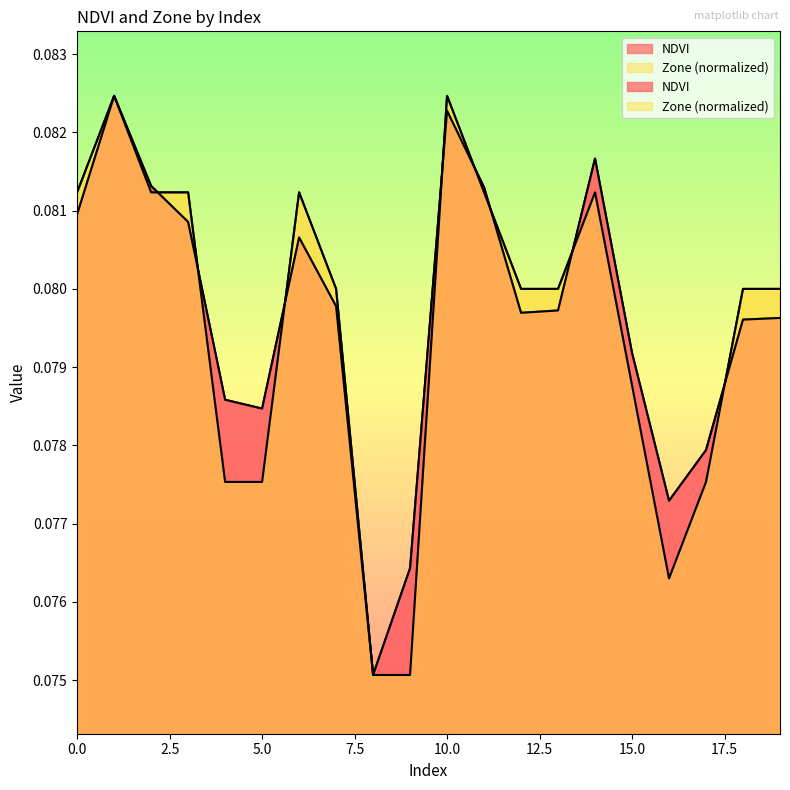

Reading left to right, transcribe all the data shown in this chart.

NDVI: 0.1	0.1	0.1	0.1	0.1	0.1	0.1	0.1	0.1	0.1	0.1	0.1	0.1	0.1	0.1	0.1	0.1	0.1	0.1	0.1
Zone: 0.1	0.1	0.1	0.1	0.1	0.1	0.1	0.1	0.1	0.1	0.1	0.1	0.1	0.1	0.1	0.1	0.1	0.1	0.1	0.1